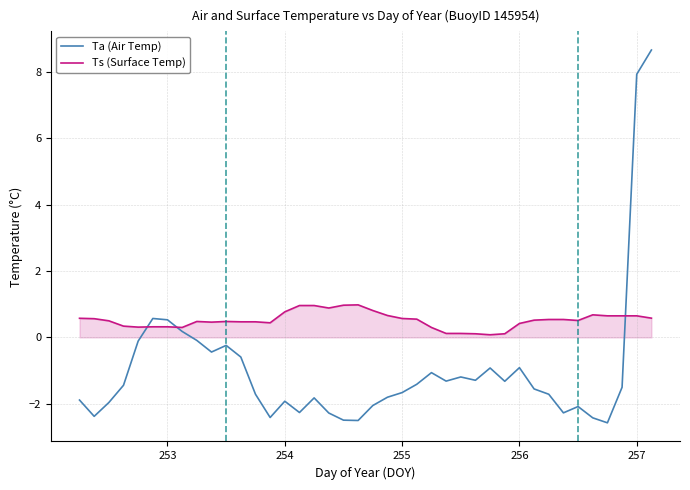

Which series ends up on top after the final intersection of Ta (Air Temp) and Ts (Surface Temp)?

Ta (Air Temp)